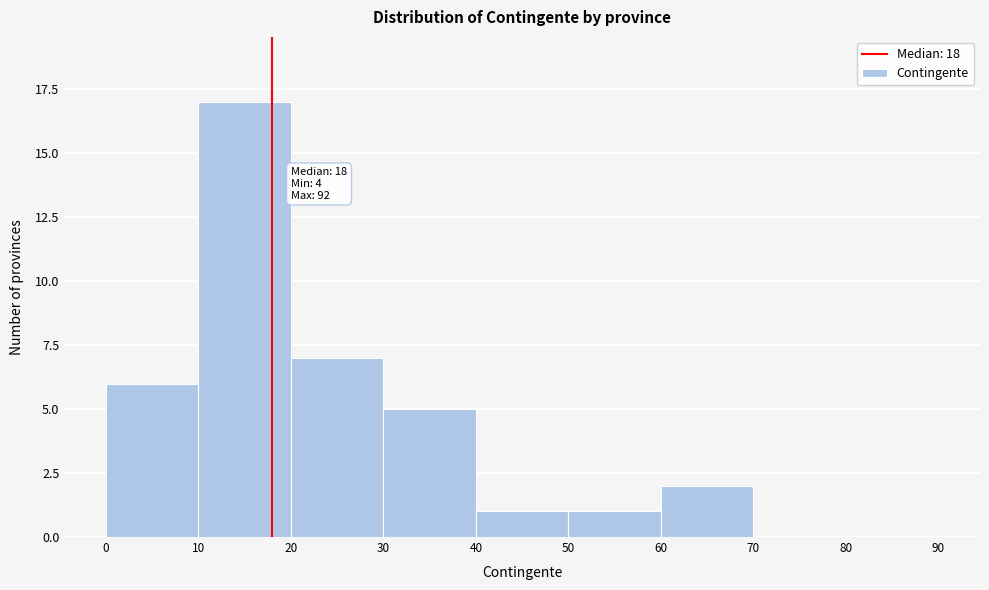

Over which range of the x-axis is the bar tallest?

10 to 20